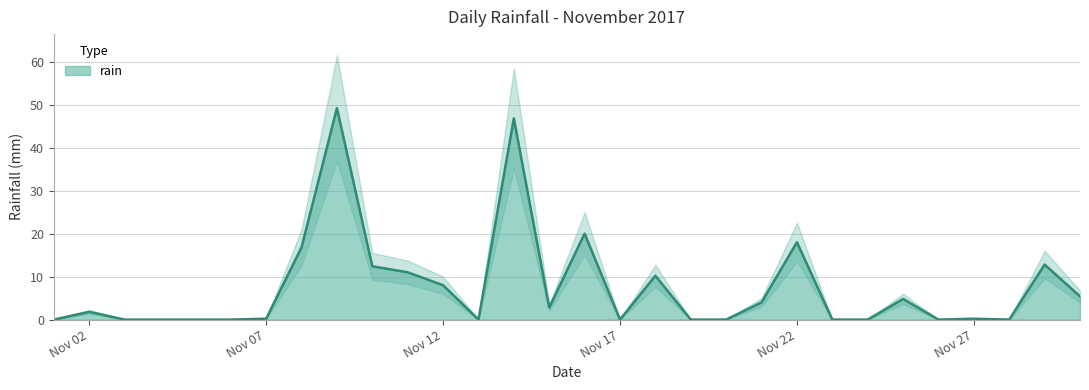

Is it true that the value at 2017-11-25 is 2.5?

False